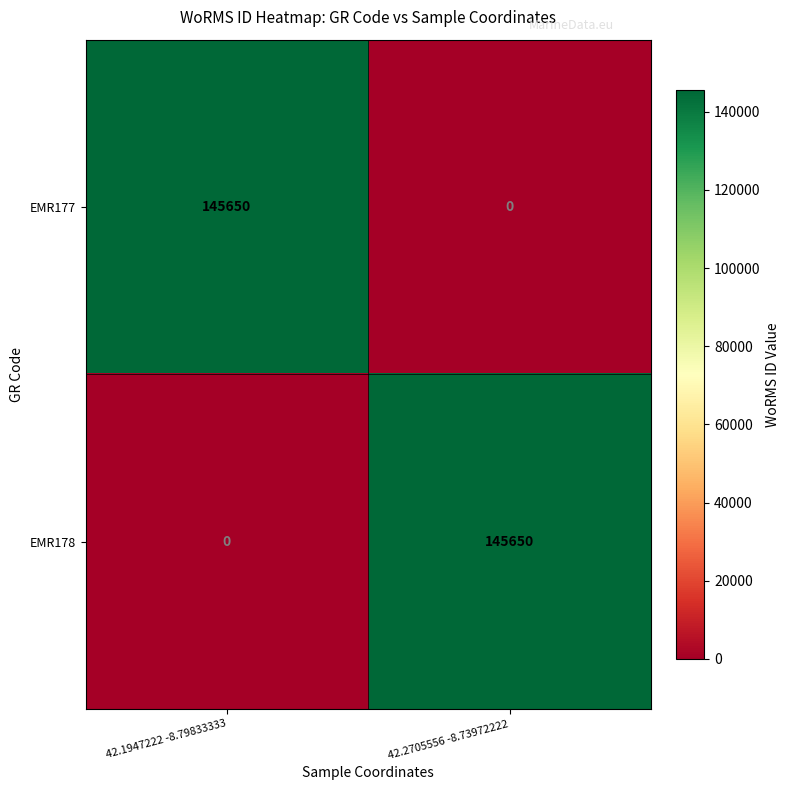

What is the difference between the maximum and minimum values in the EMR178 series?

145650